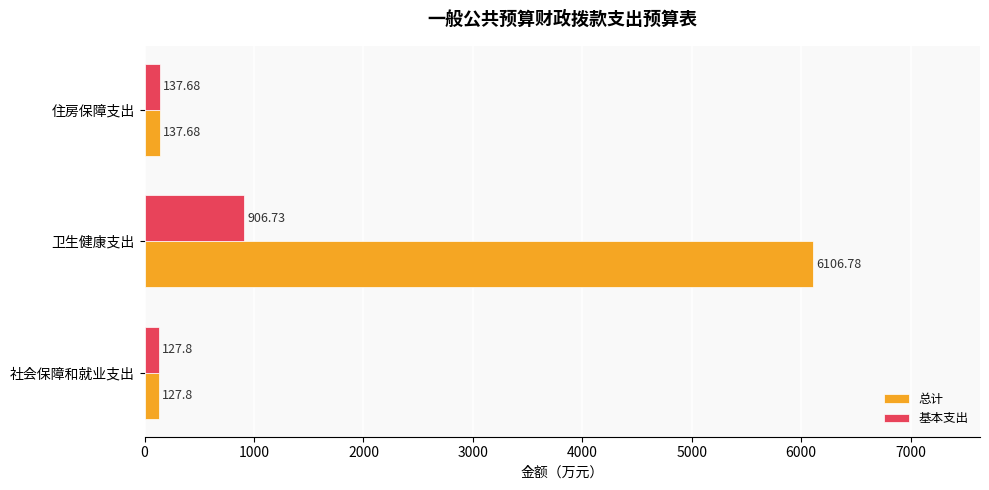

At which category is the sum across all series the highest?

卫生健康支出